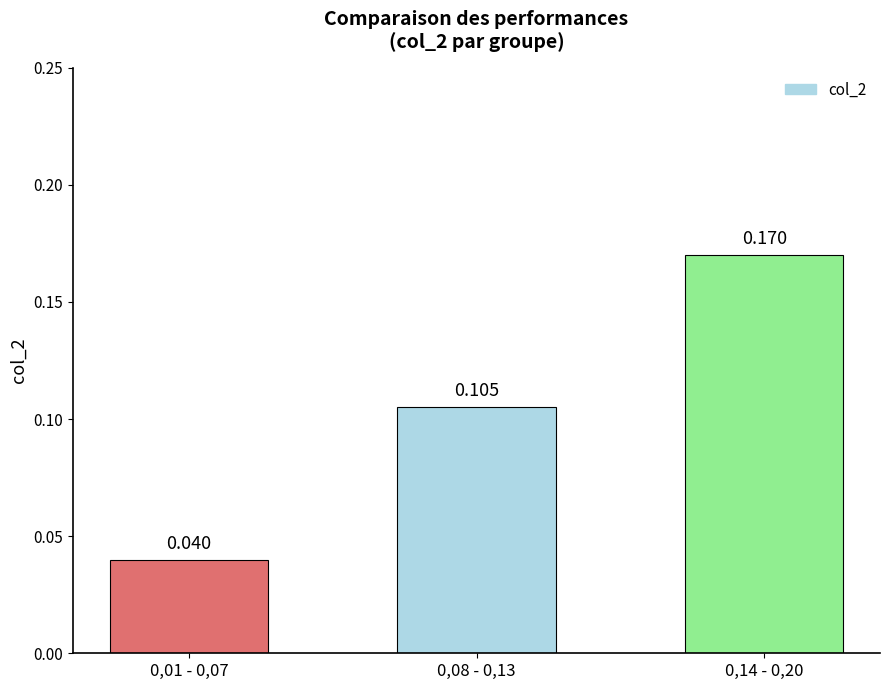

True or false: the data shows 0.1 at 0,01 - 0,07.

False